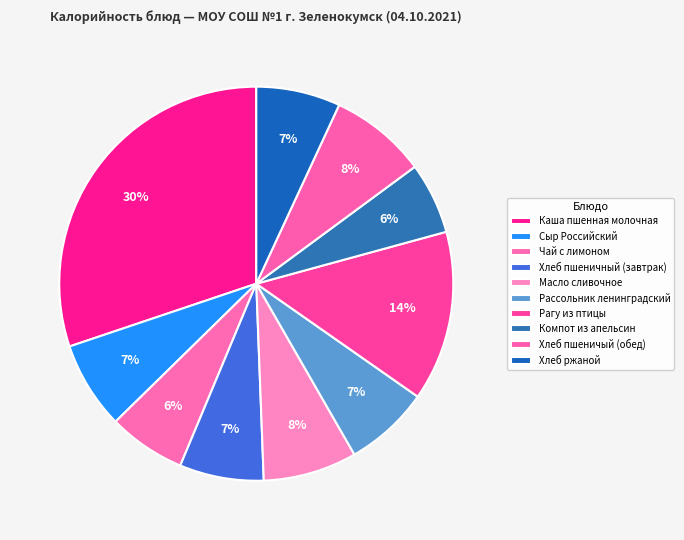

To the nearest percent, what is the difference between the largest and smallest slice percentages?

24%